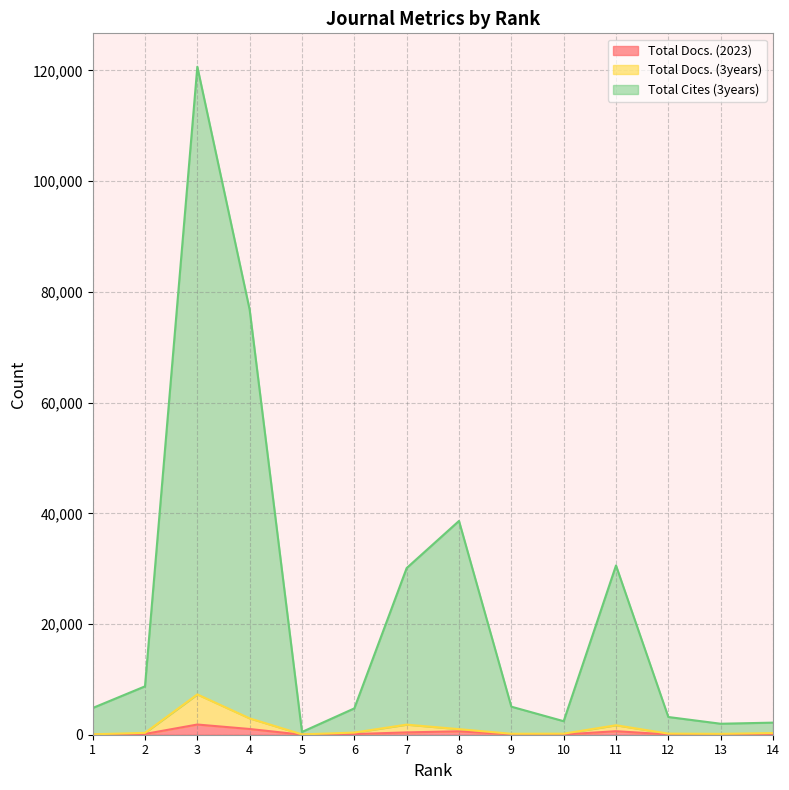

Does the chart display data point markers on the line(s)?

No